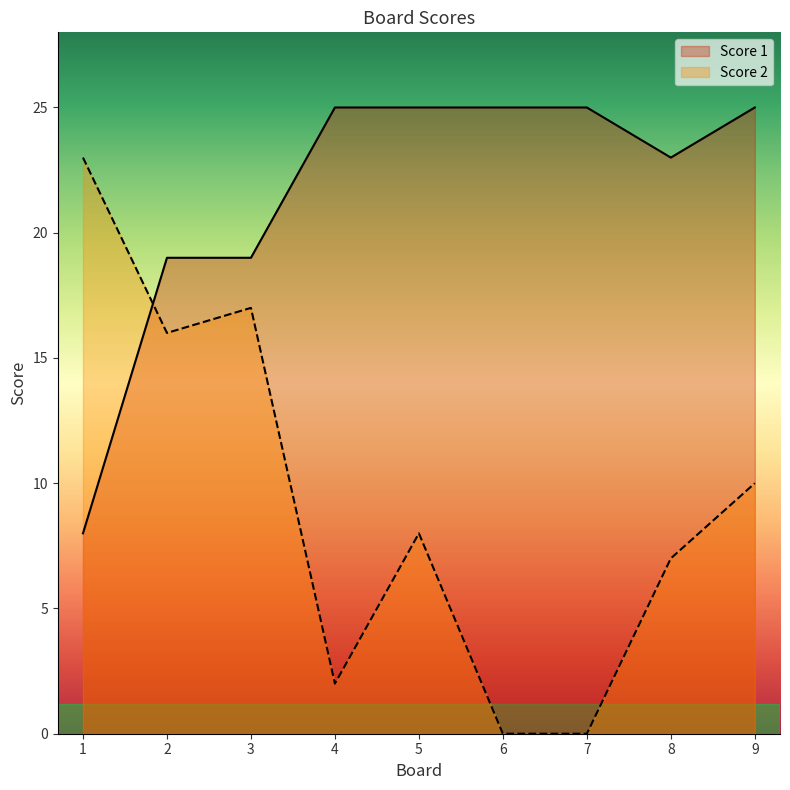

True or false: Score 2 has more than 2 points higher than both neighbors.

False